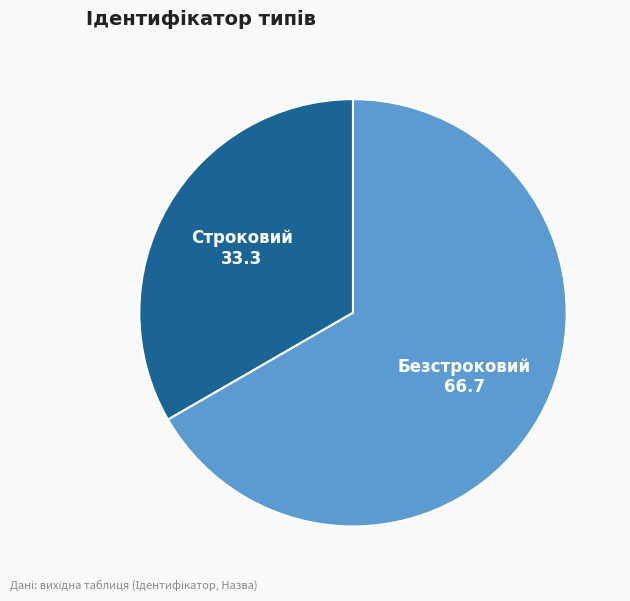

Approximately how many times larger is the value at Строковий compared to Безстроковий?

0.5